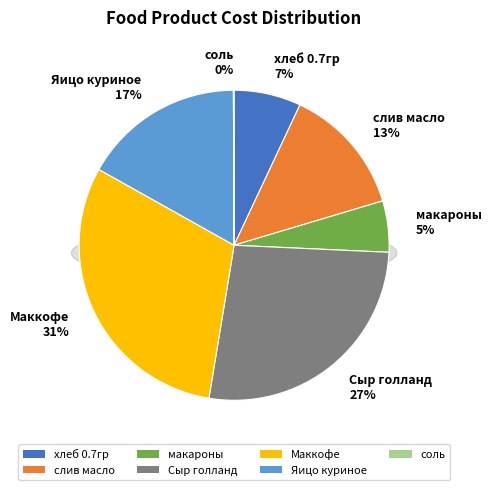

What is the ratio of the value at Маккофе to the value at соль?

416.7